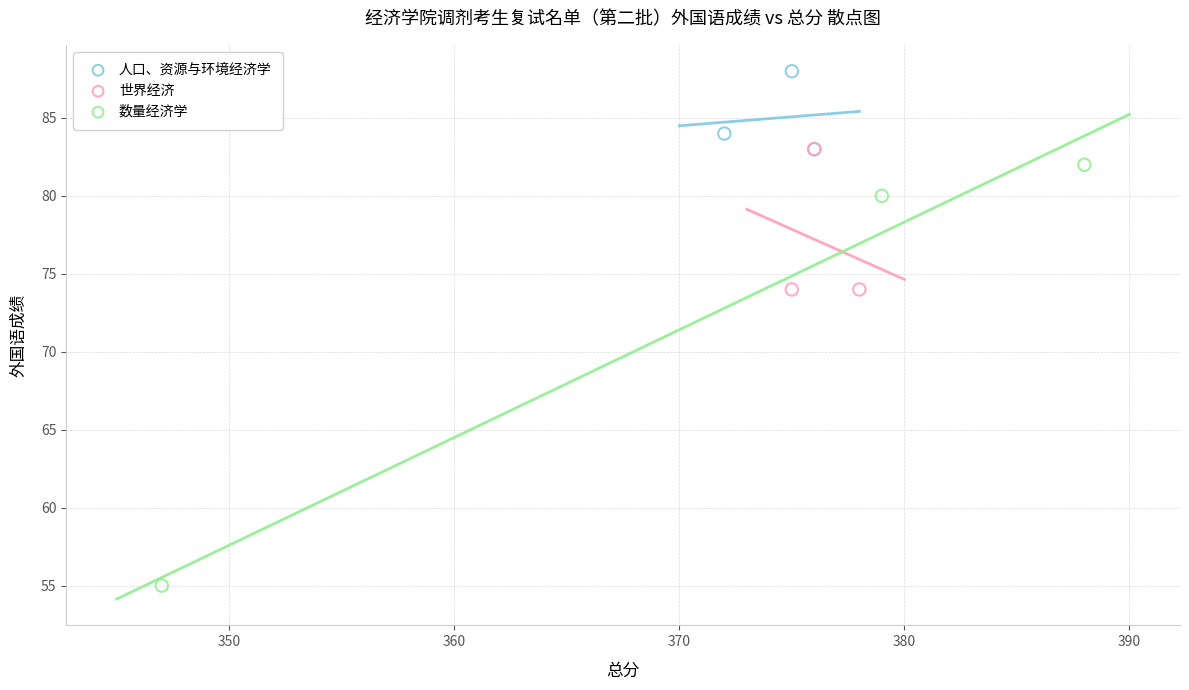

Which series contains the highest Y value?

人口、资源与环境经济学